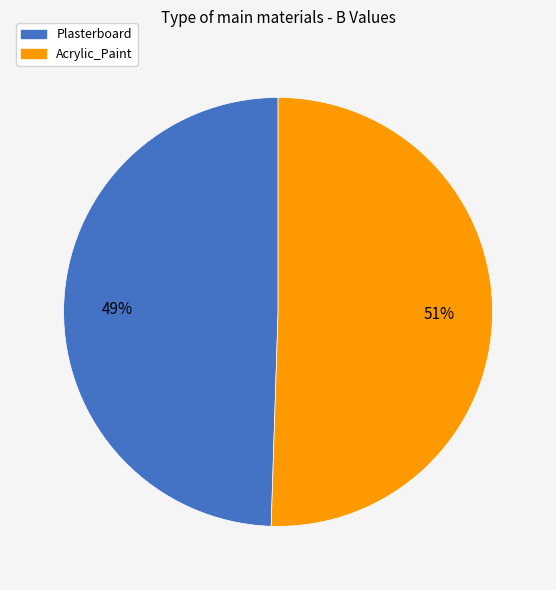

True or false: Plasterboard accounts for 35% of the total.

False